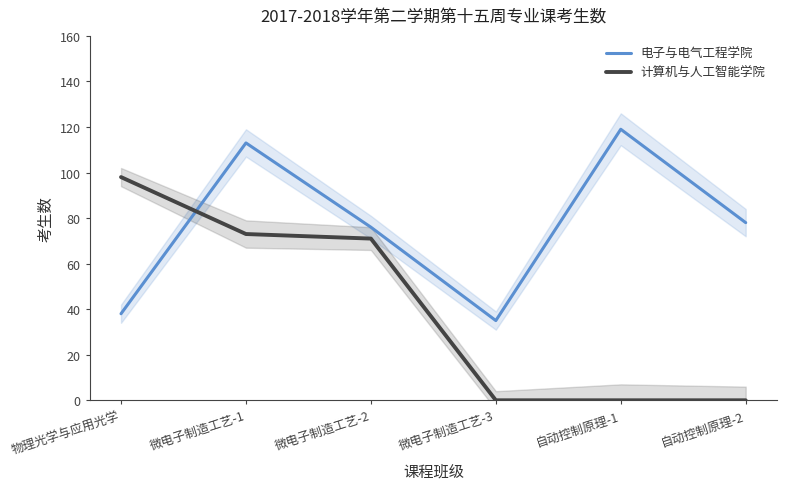

What is the difference between the 计算机与人工智能学院 values at 物理光学与应用光学 and 自动控制原理-1?

98